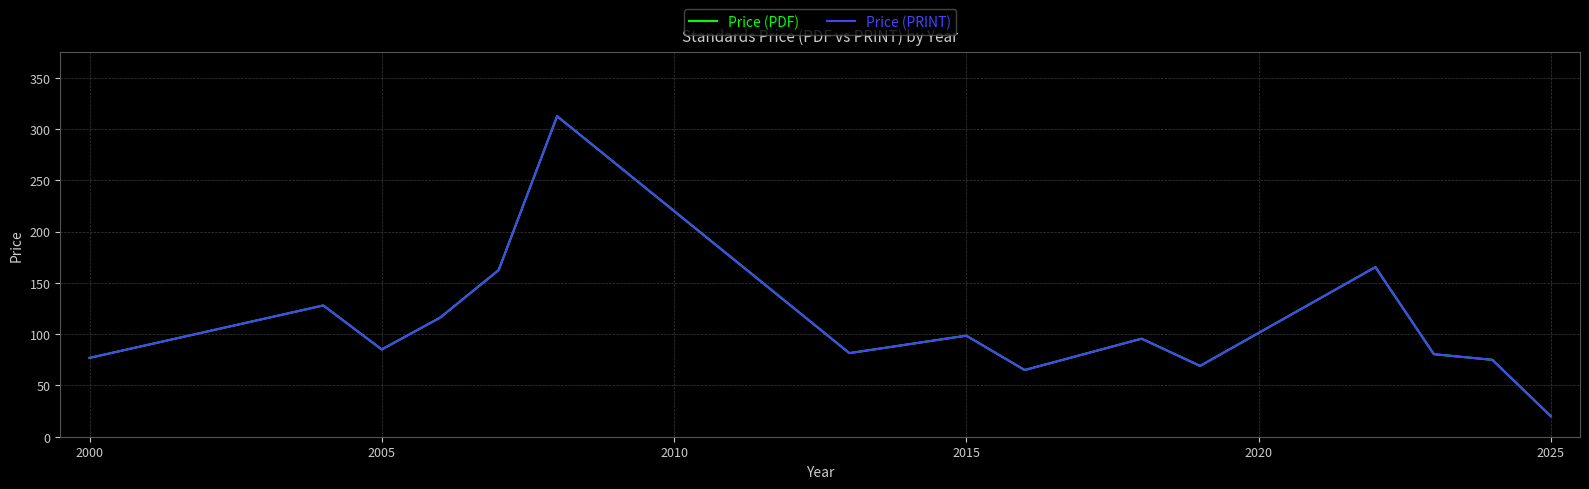

How many interior local peaks does the Price (PDF) series have?

5